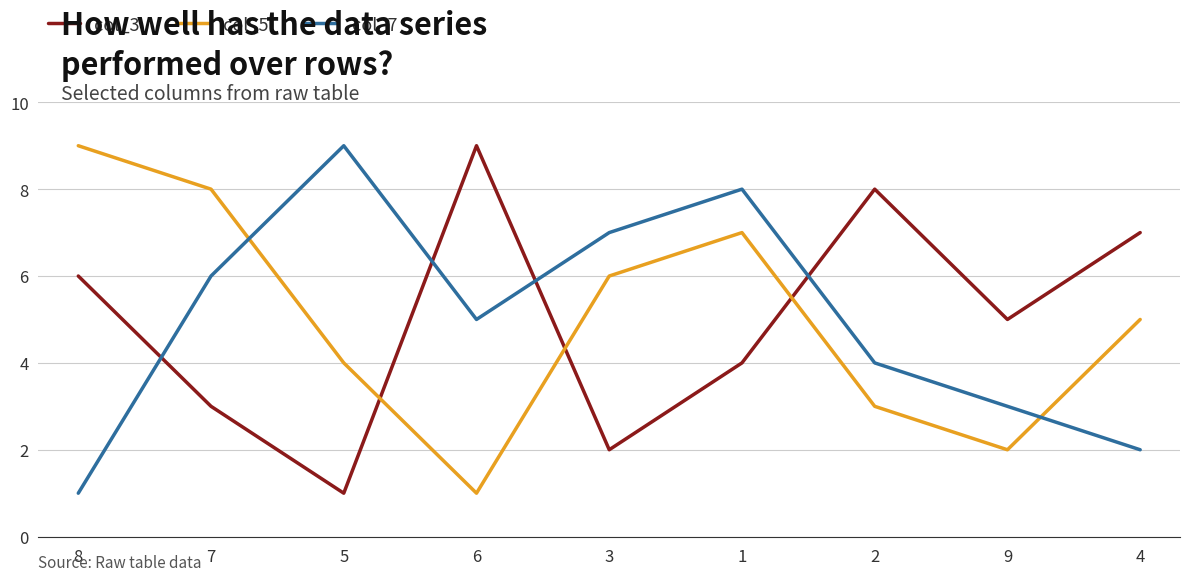

The value of col_7 at 2 is 2. True or false?

False